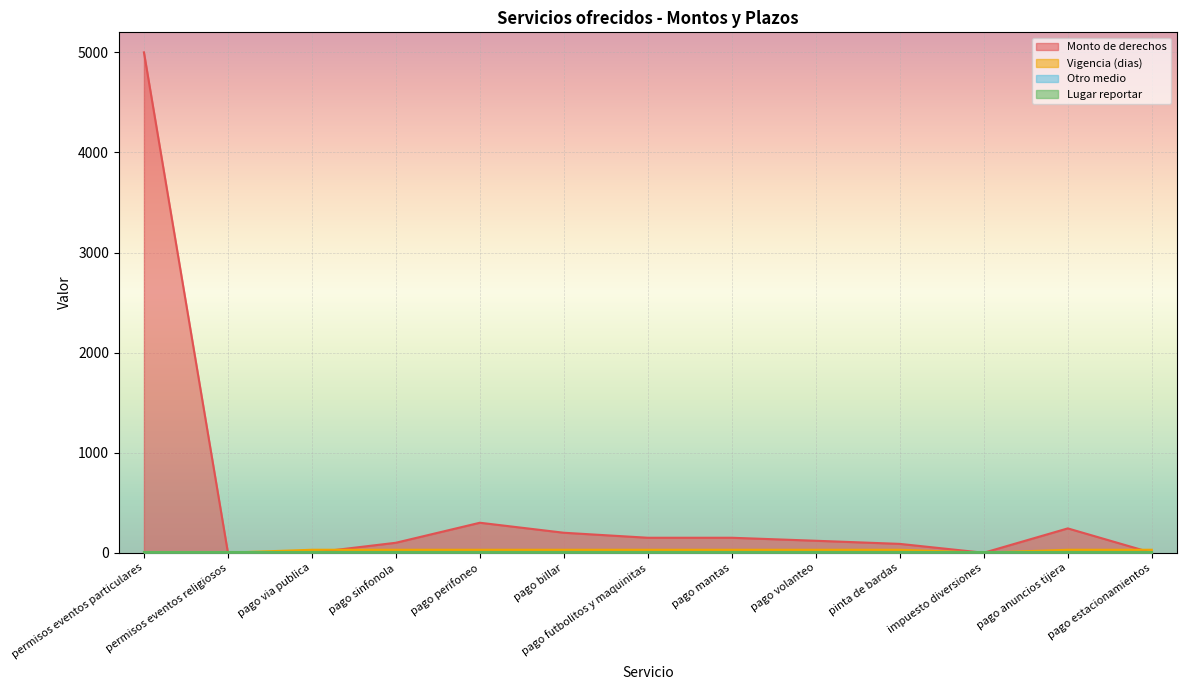

At how many categories does at least one series exceed 2131?

1